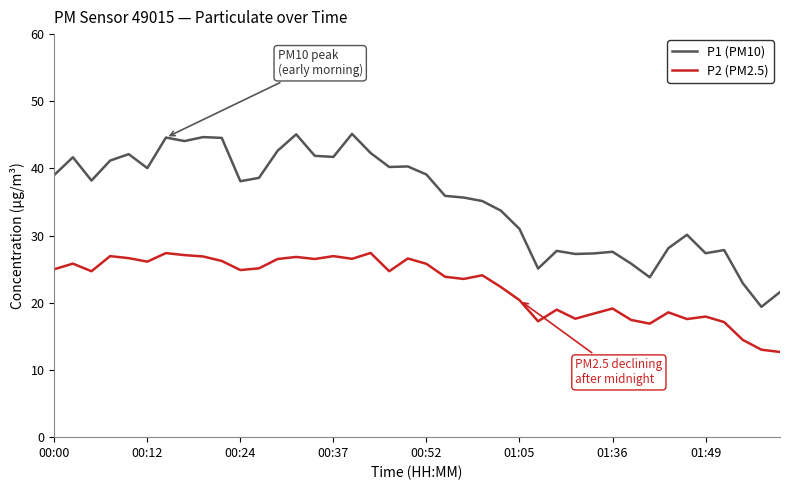

What is the minimum value shown in the chart?

12.7